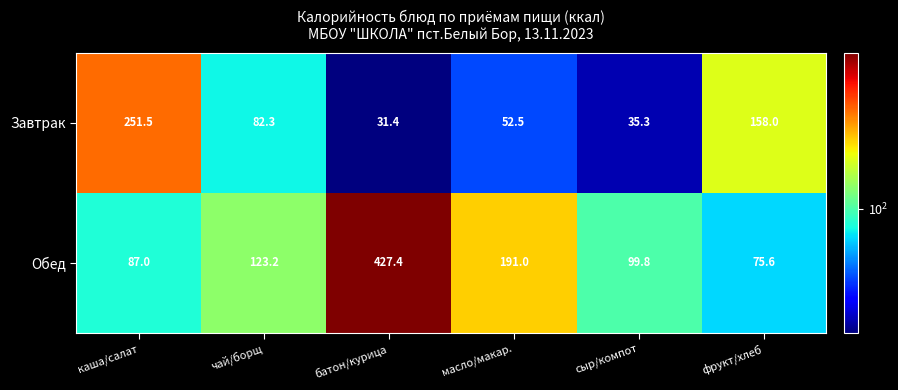

How many categories are shown in the chart?

6